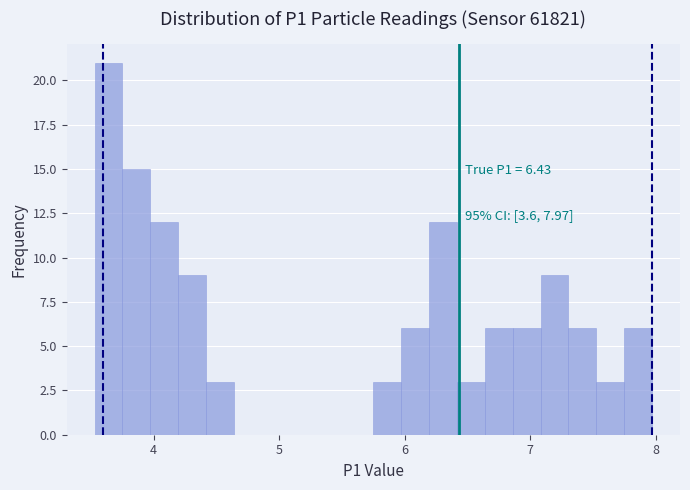

Around what value on the x-axis is the tallest bar? Give the approximate position of its centre, as read against the axis.

3.6